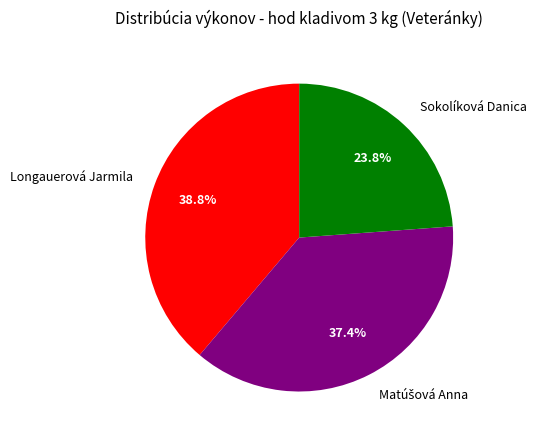

What percentage is the Longauerová Jarmila slice, to the nearest percent?

39%